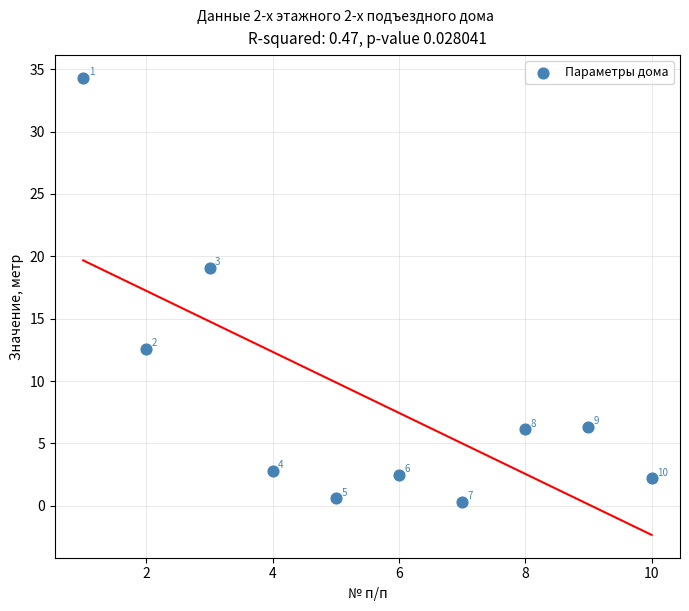

What is the average X value?

5.5